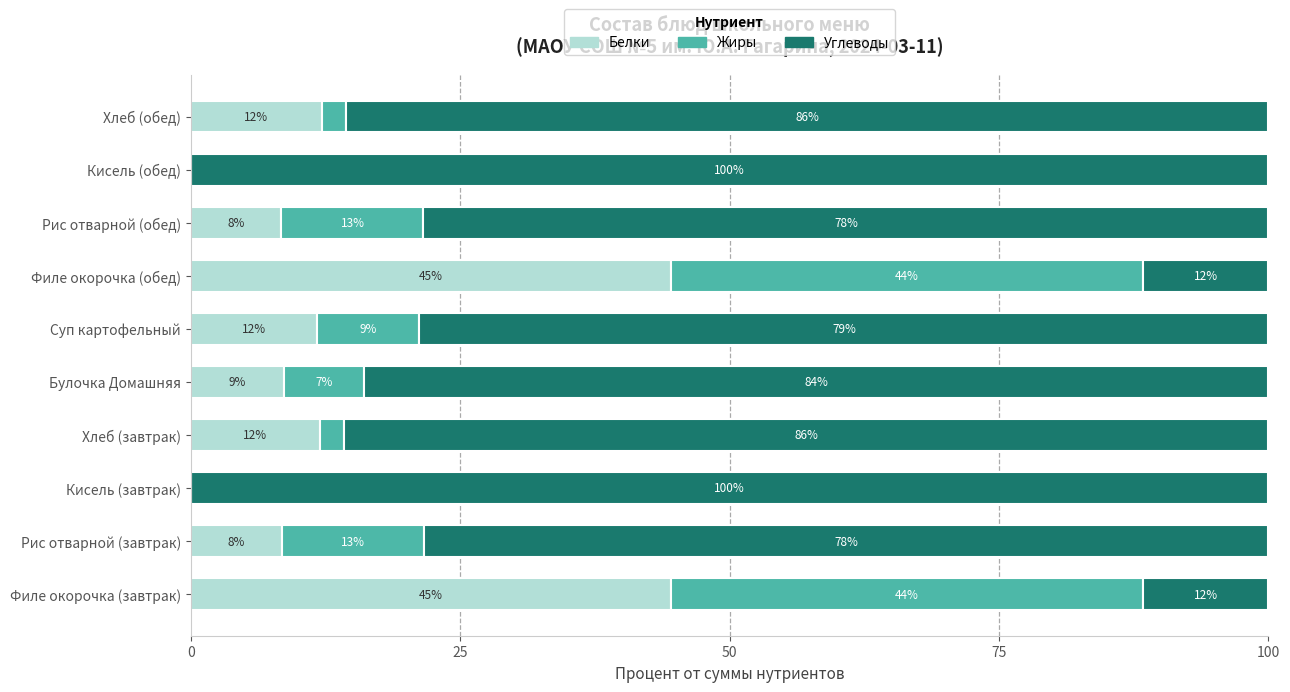

Is it true that Белки equals 26.9 at Кисель (обед)?

False